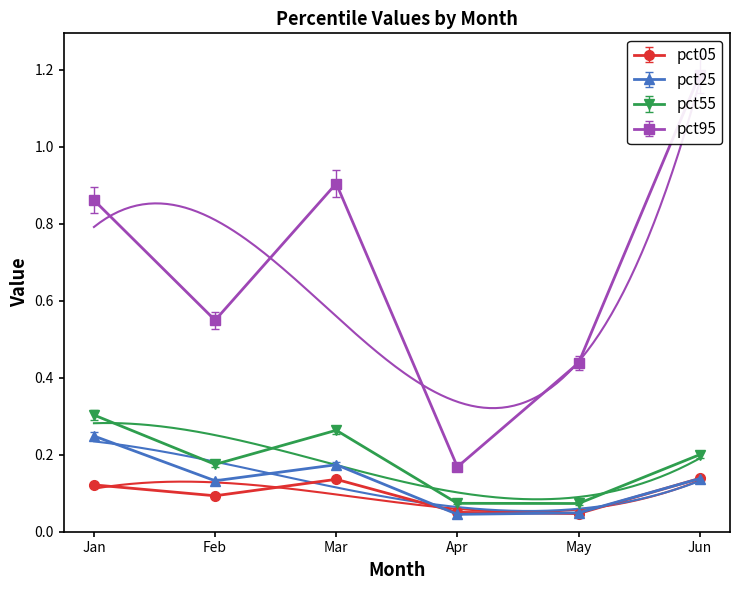

List the labels in order of pct55 value, largest first.

Jan, Mar, Jun, Feb, Apr, May